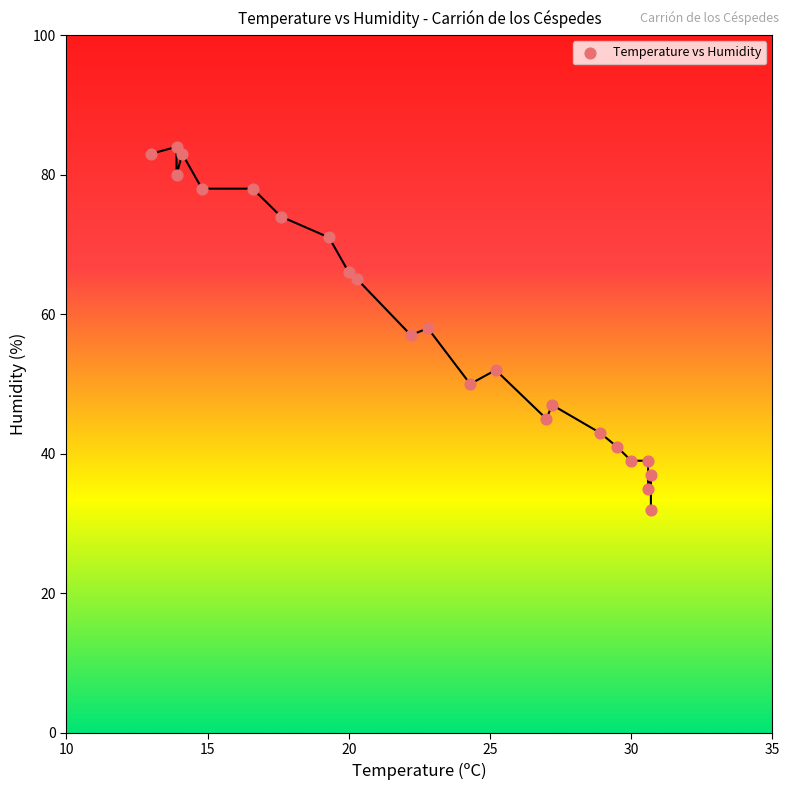

What is the range of Y values (max minus min)?

52